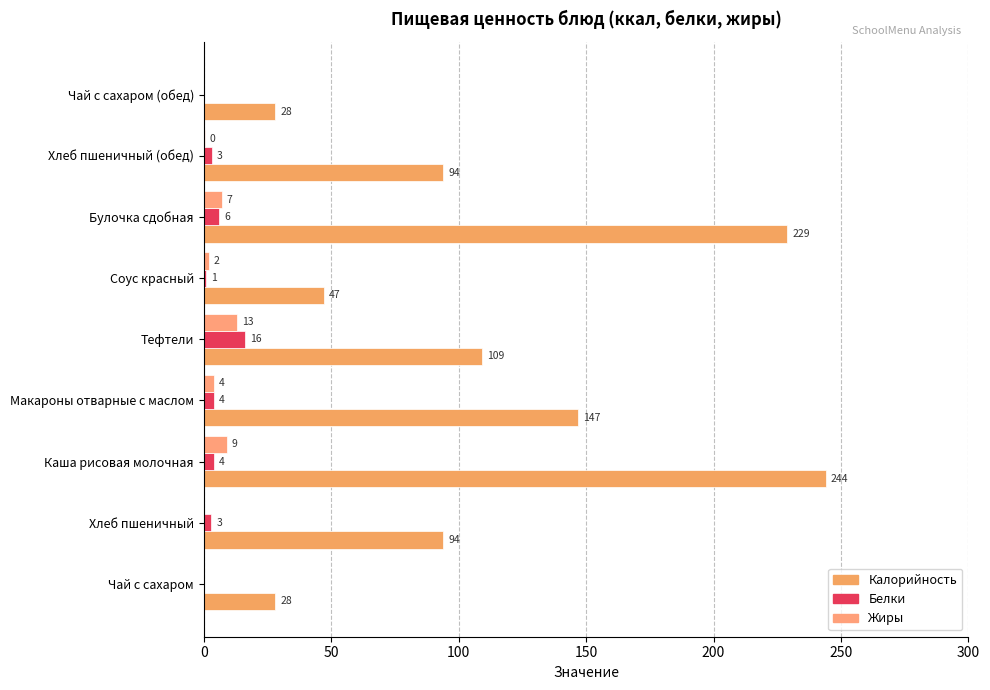

How many values in Белки are above zero?

7